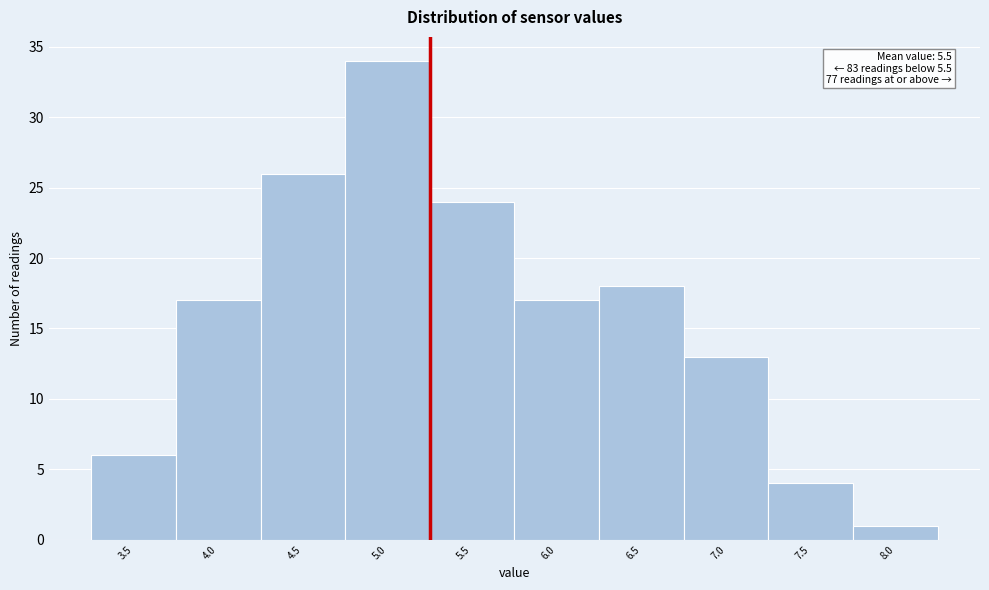

Reading left to right, extract all data points from this chart.

6	17	26	34	24	17	18	13	4	1